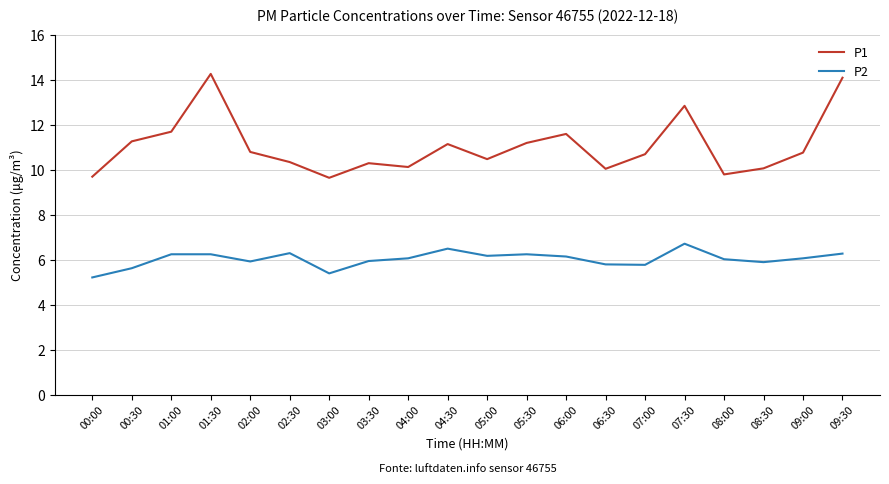

At 05:30, list the series in order from smallest to largest.

P2, P1